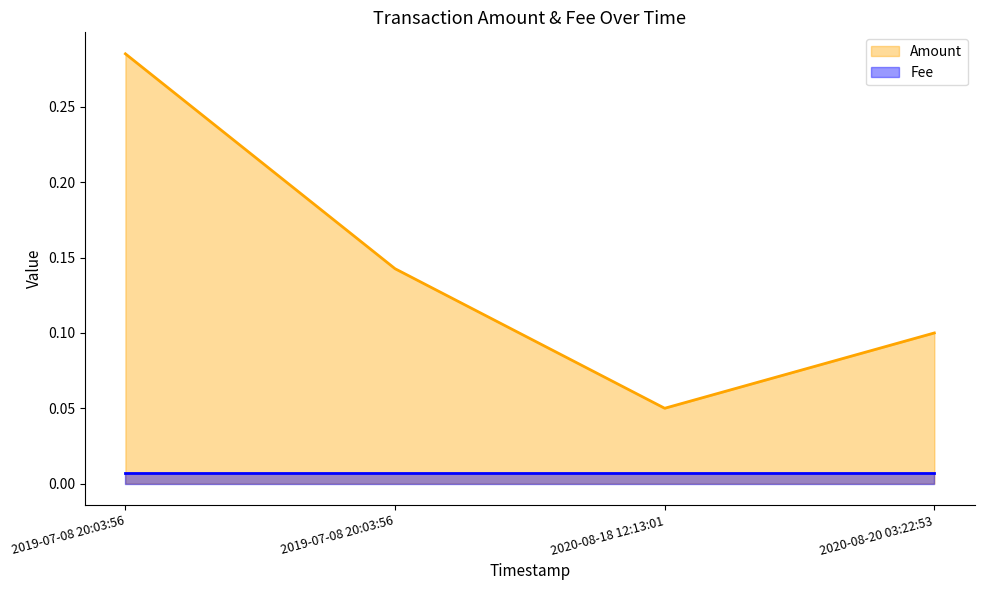

What is the maximum value shown in the chart?

0.3